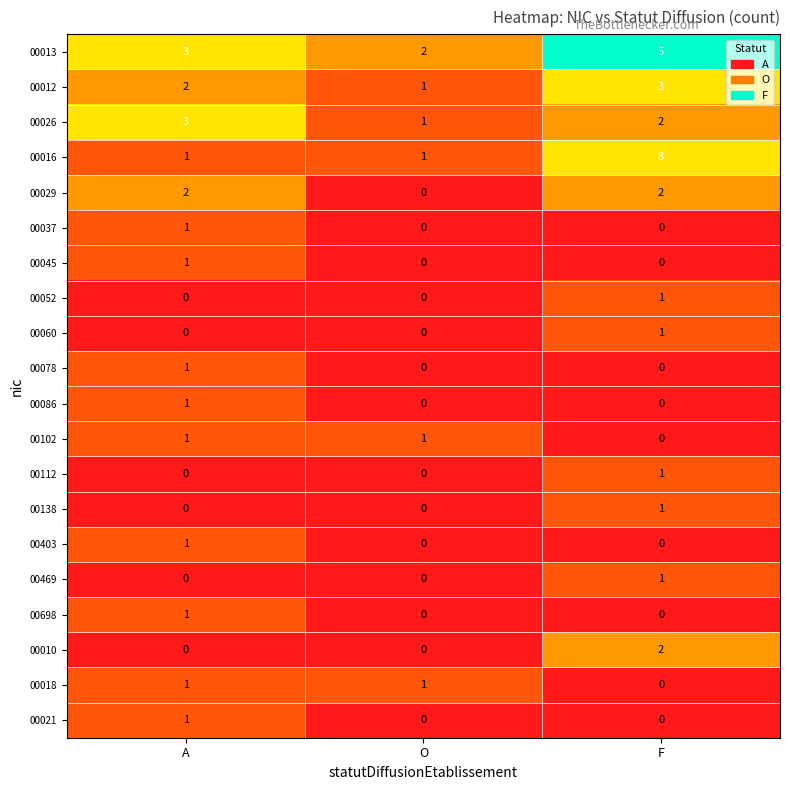

Which category has the highest value in the 00403 series?

A